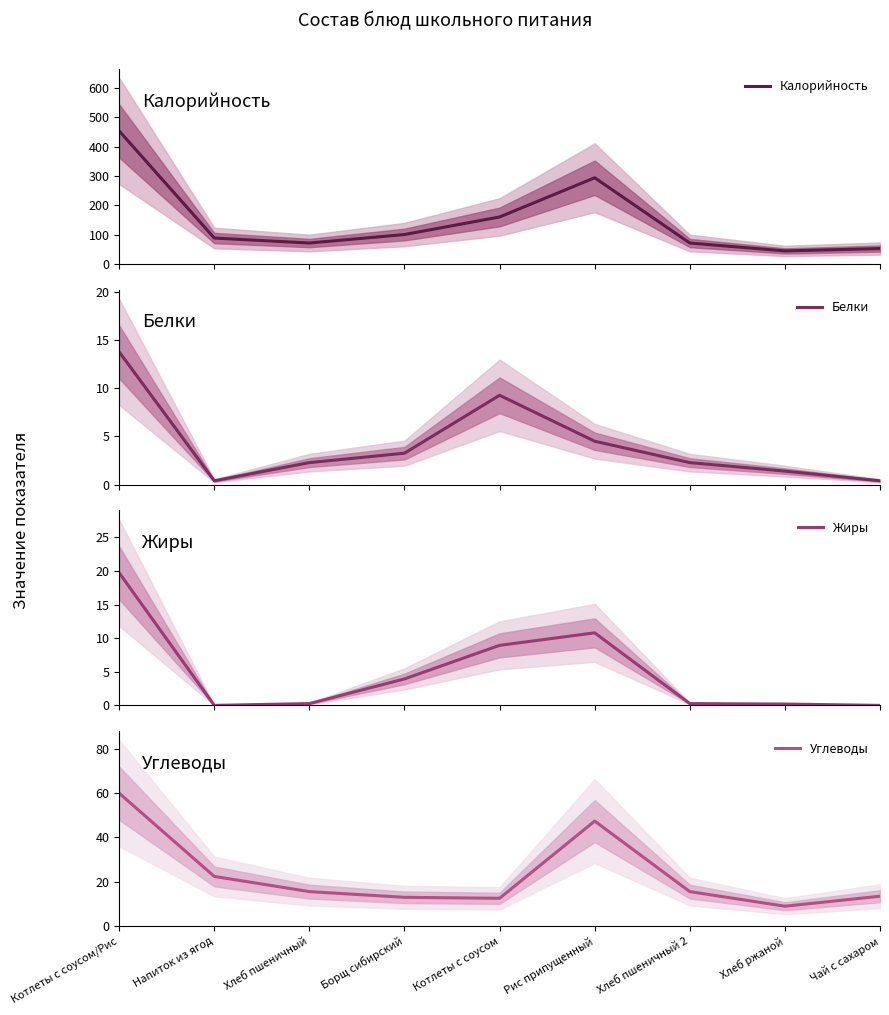

Count the number of categories in the chart.

9